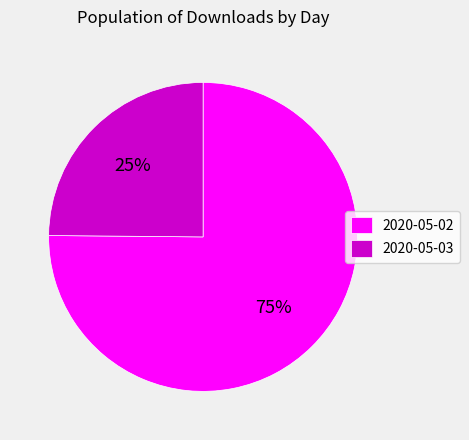

What percentage is the 2020-05-02 slice, to the nearest percent?

75%